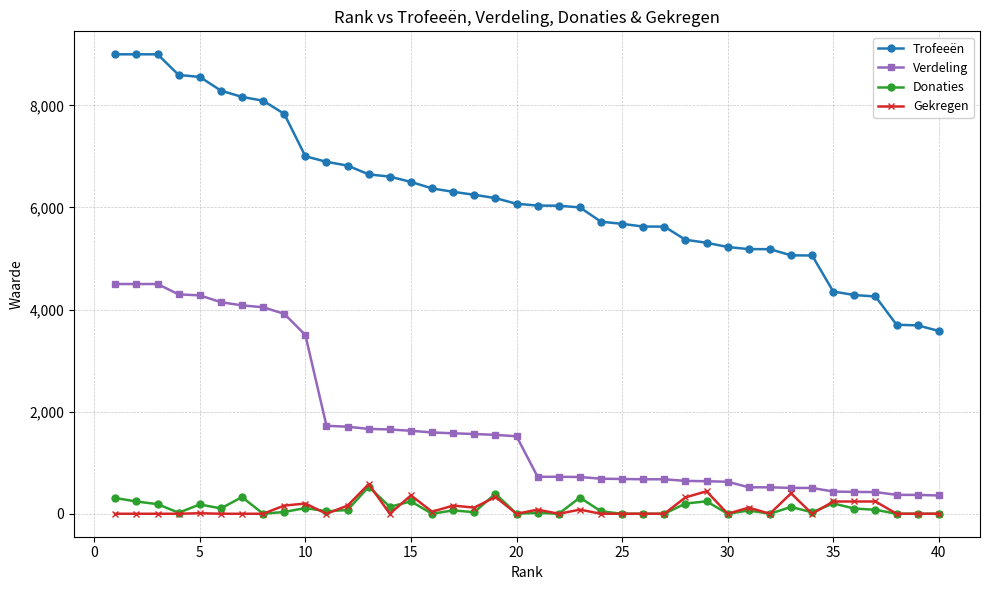

What is the difference between the maximum and second lowest values in the Gekregen series?

580